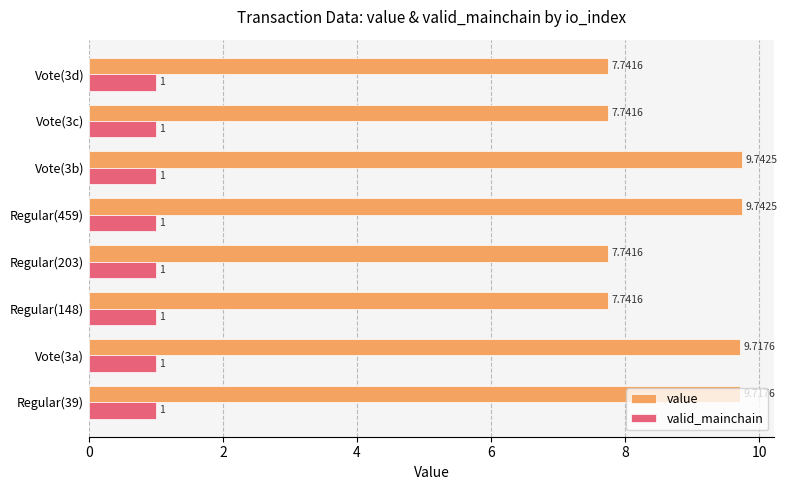

Which series has the largest range (max minus min)?

value